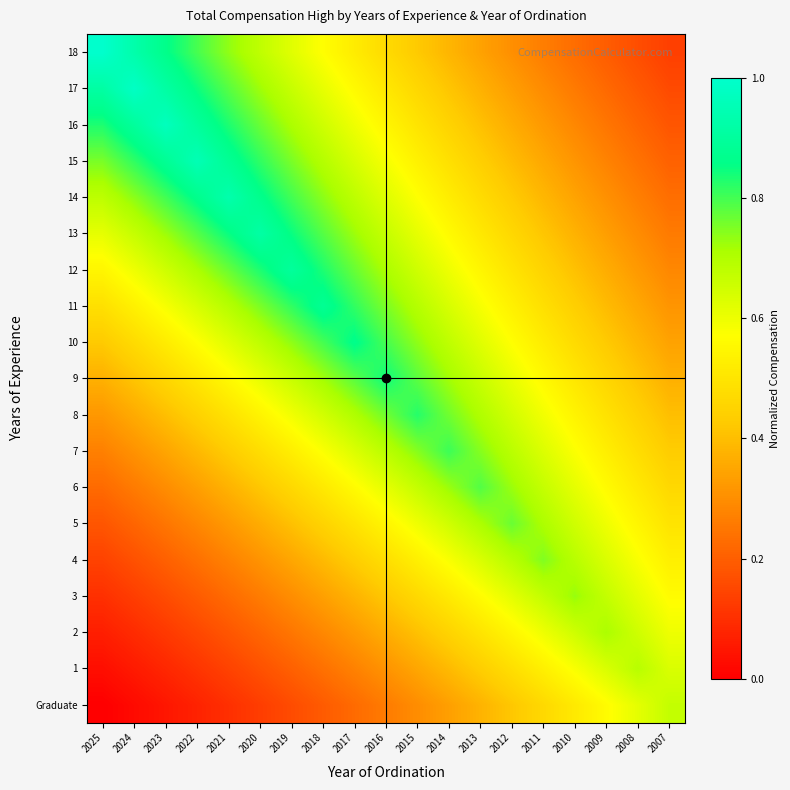

Between 2013 and 2017, which is larger?

2013